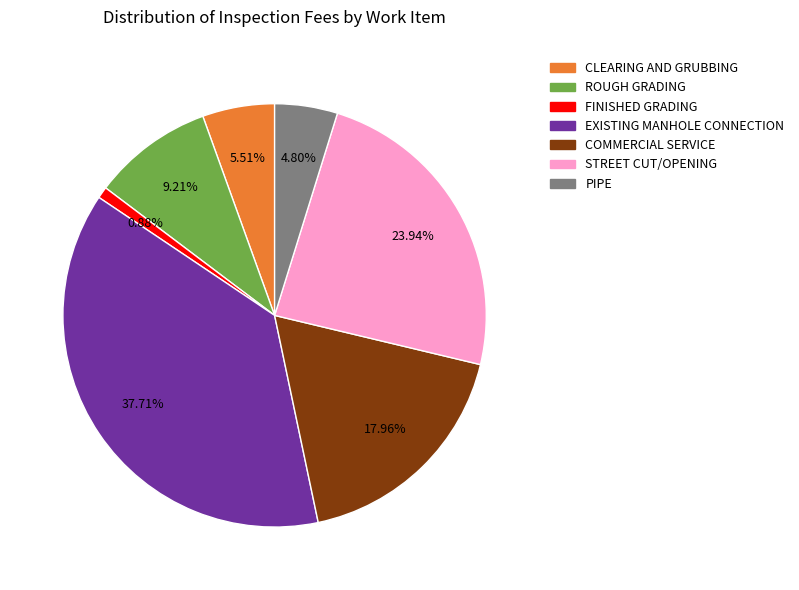

How many slices are in this pie chart?

7